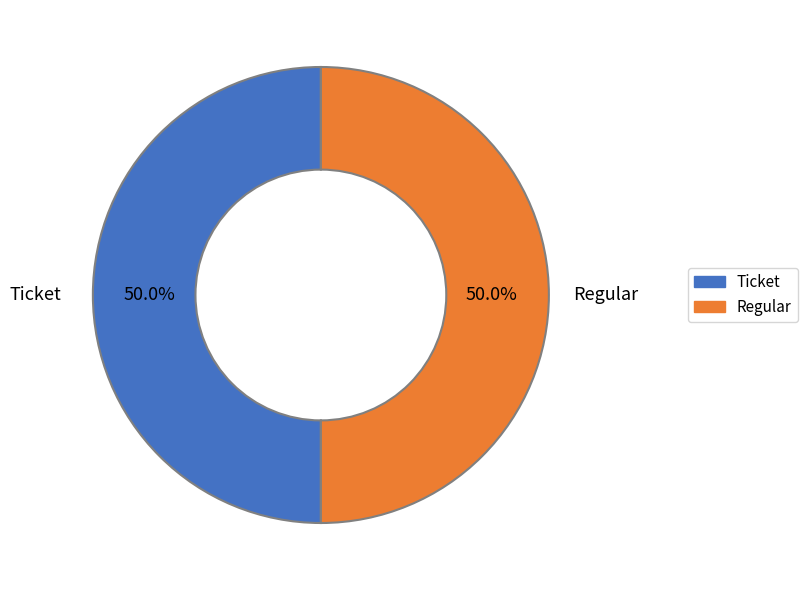

How many segments does this pie chart have?

2